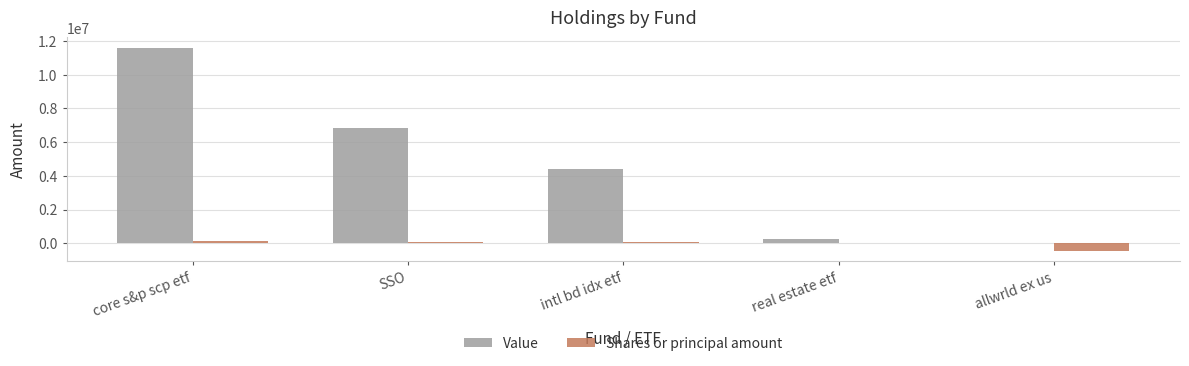

Between core s&p scp etf and SSO, which series saw the biggest shift?

Value